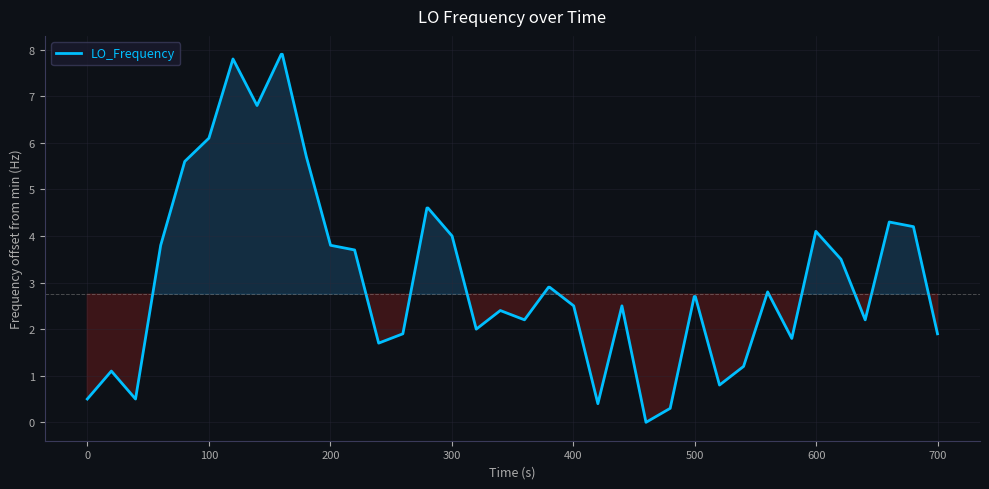

What is the maximum value shown in the chart?

7.9